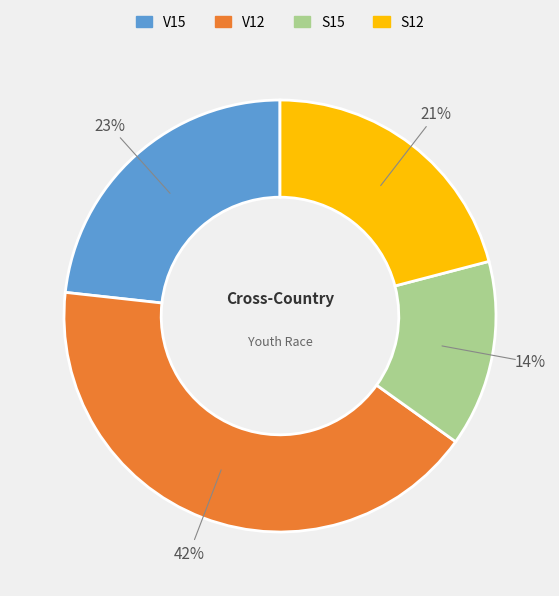

To the nearest percent, what portion does V12 represent?

42%